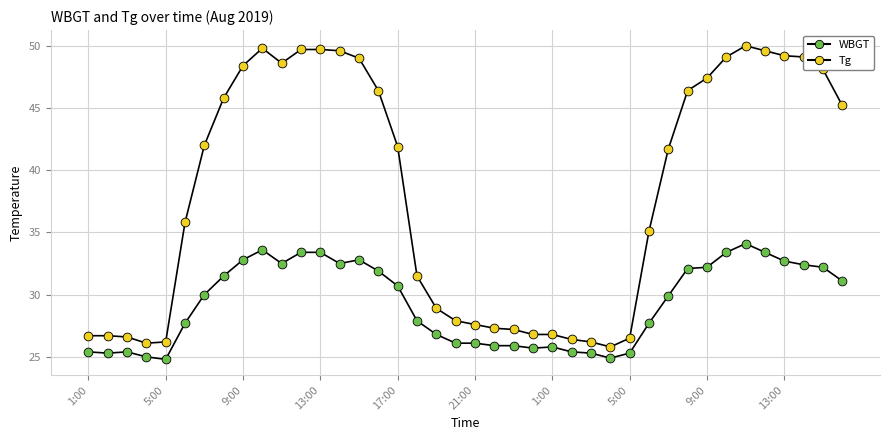

Is this an area chart (filled region under the line)?

No